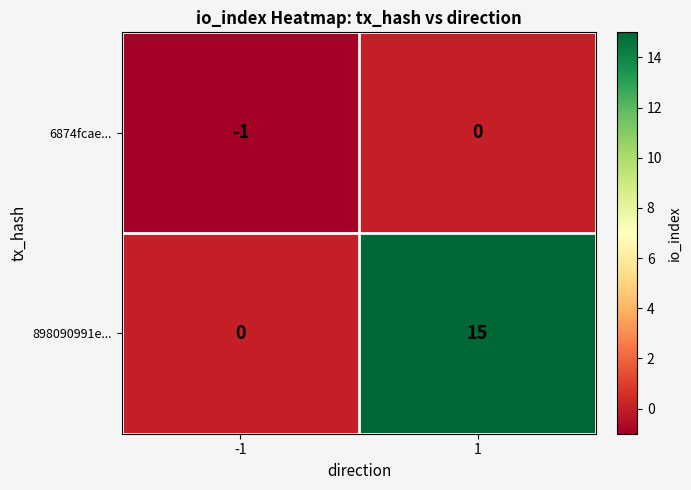

What is the average value of the 898090991e... series?

8